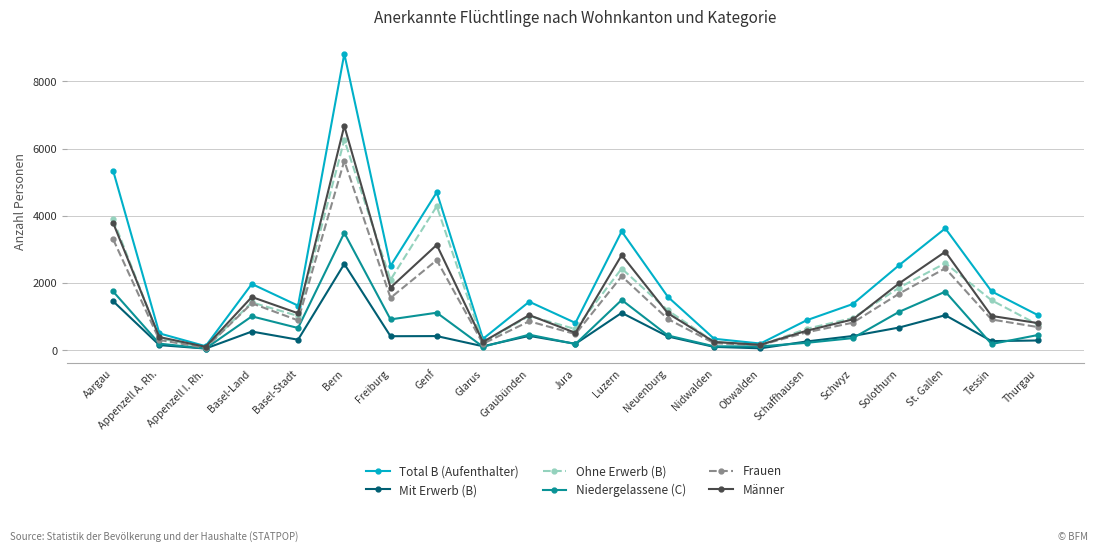

What is the spread (max minus min) of values at Basel-Stadt?

1015